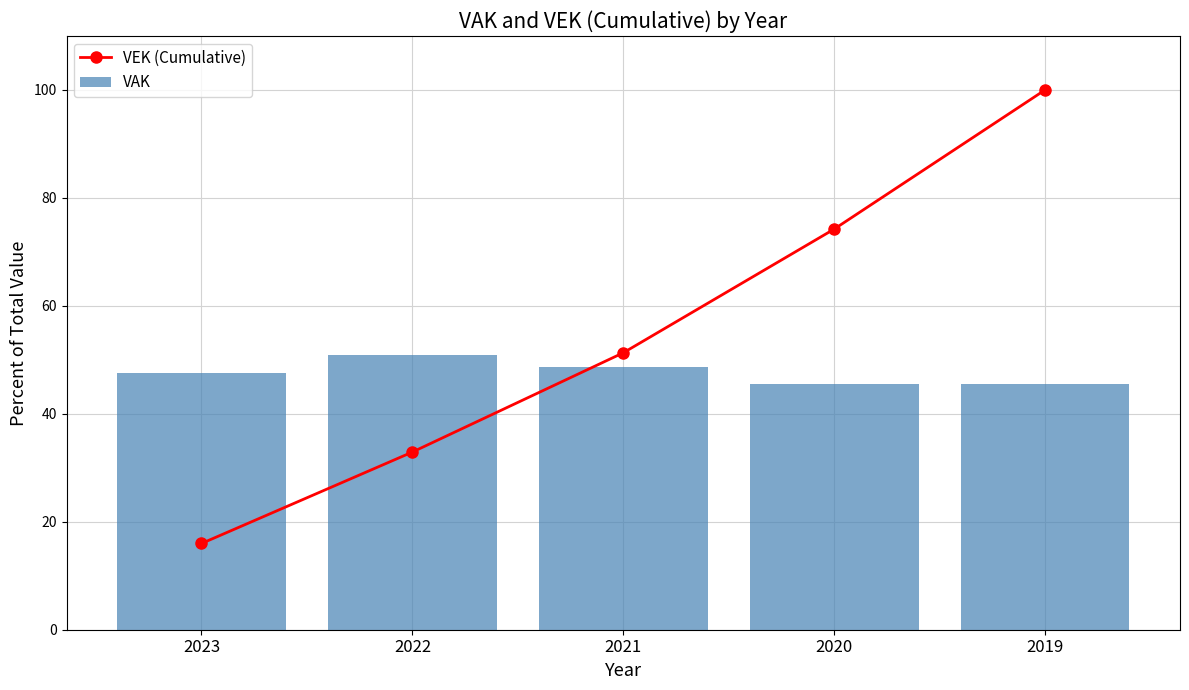

Where is VAK nearest to the value 48?

2023